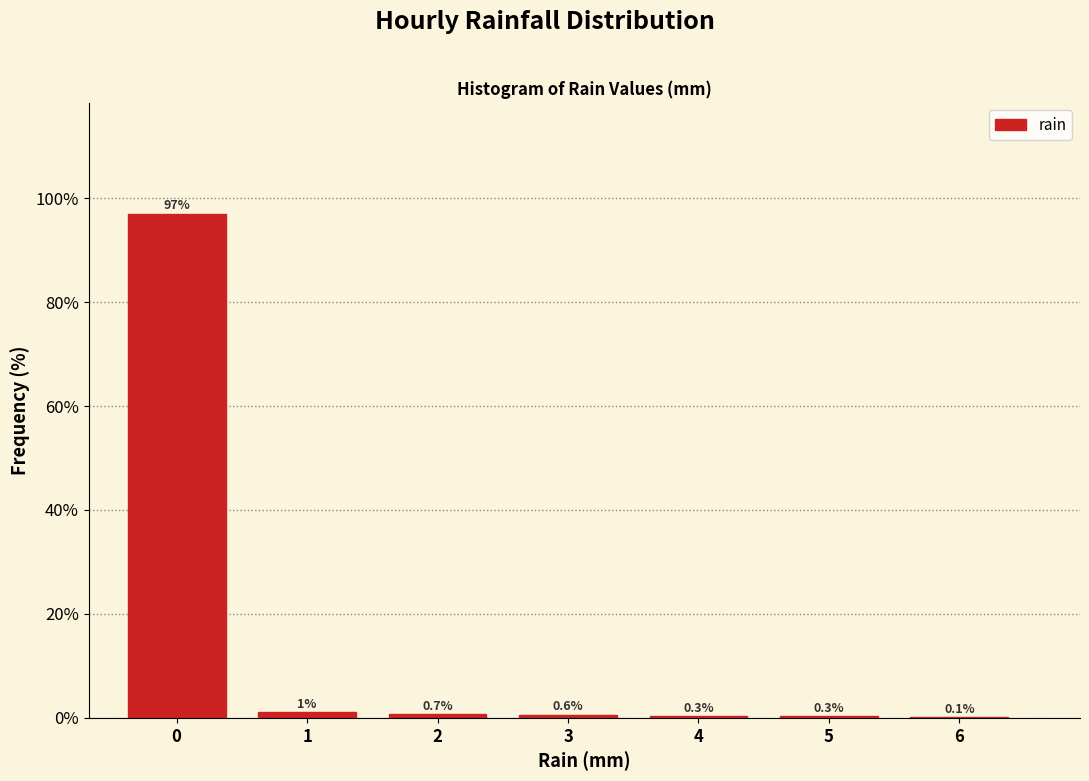

What is the greatest value displayed?

96.9